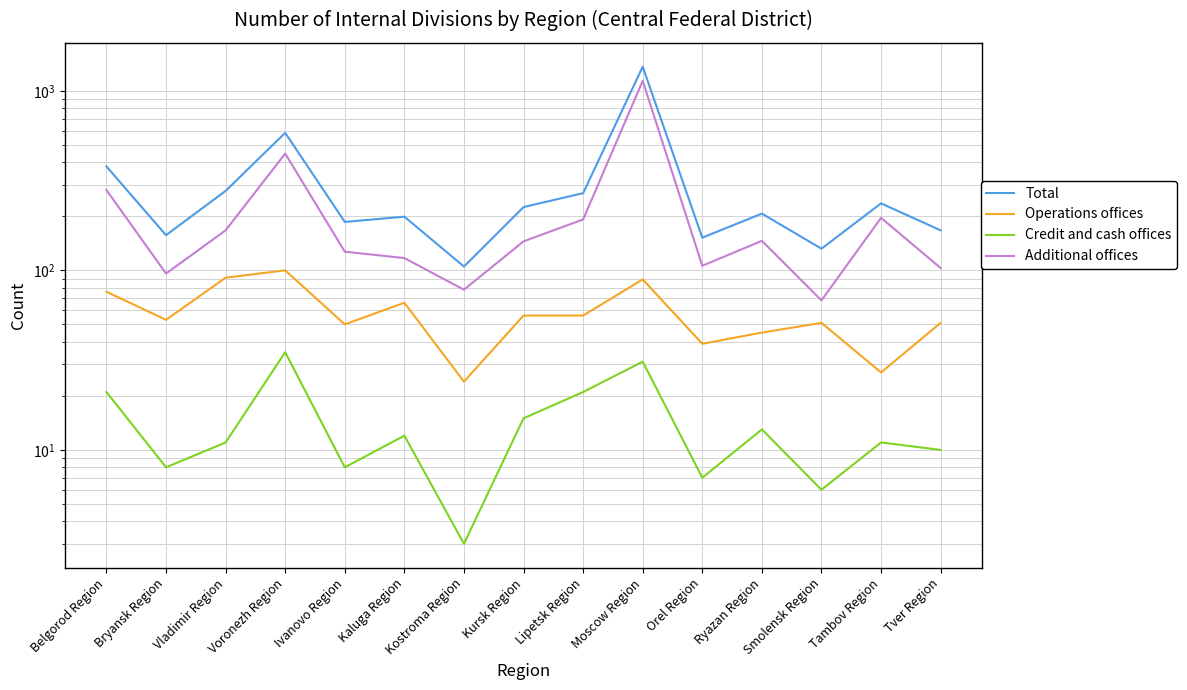

What is the difference between the maximum and minimum values in the Operations offices series?

76